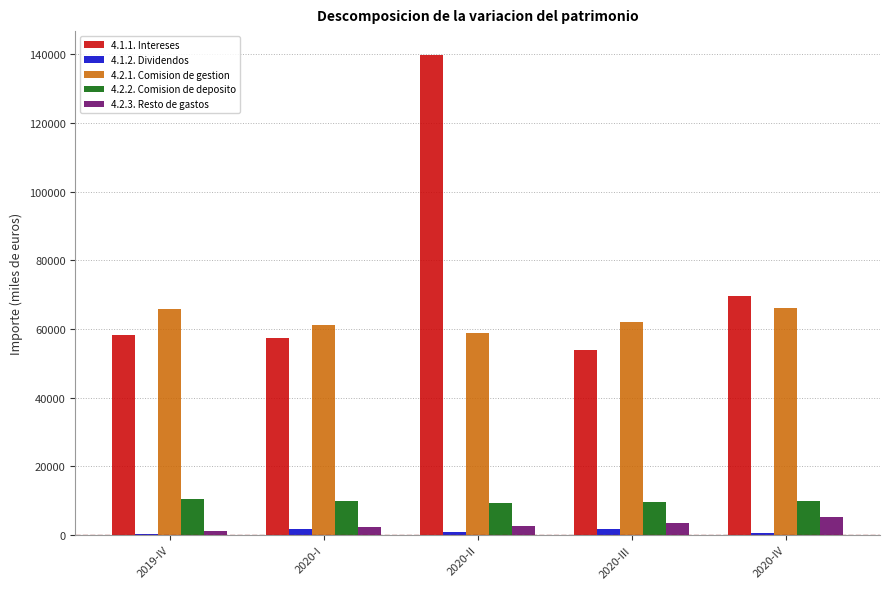

How many data points does each series have?

5